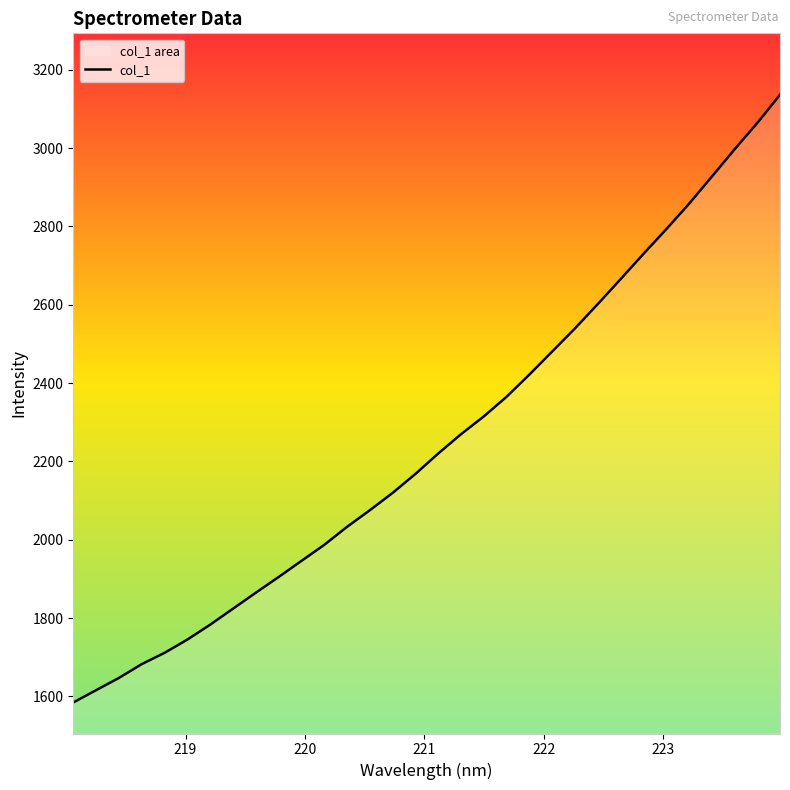

What is the difference between the maximum and minimum values?

1551.5